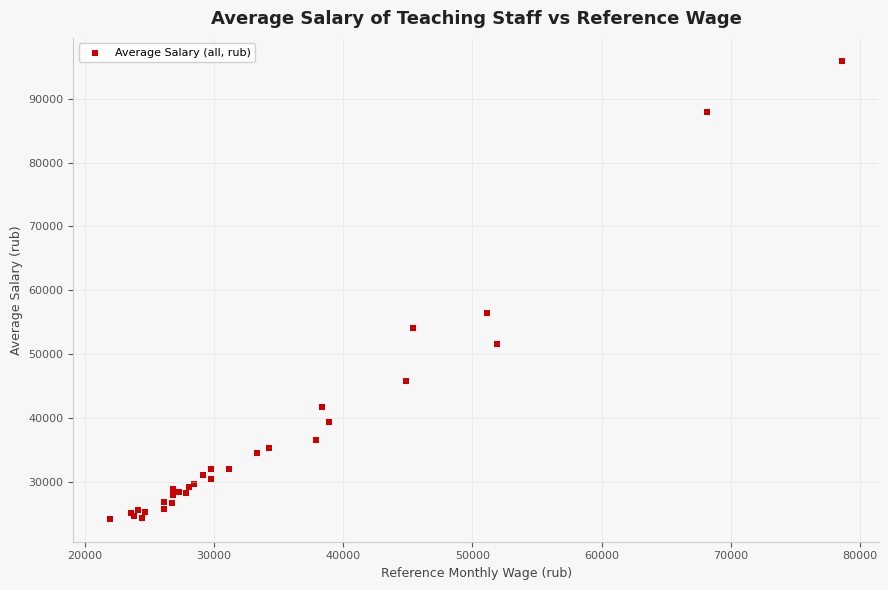

What Y value in the scatter plot is closest to 60076?

56431.0